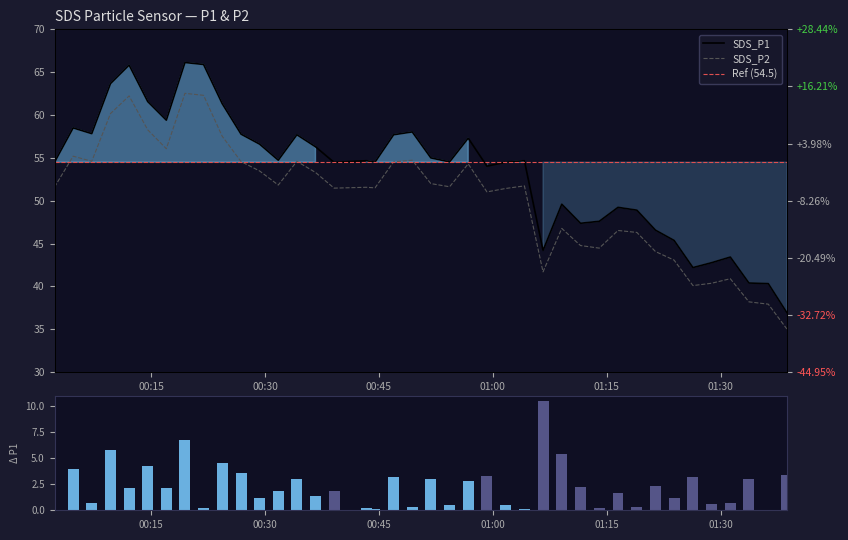

Rank the series at 2023/01/13 00:39:06 from lowest to highest value.

SDS_P2, SDS_P1